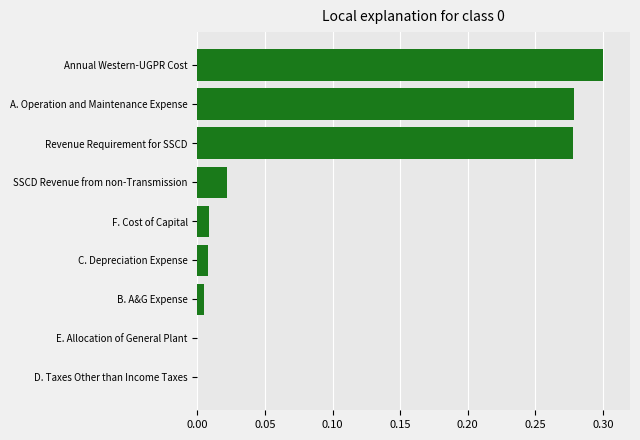

True or false: the data shows 0.3 at Annual Western-UGPR Cost.

True